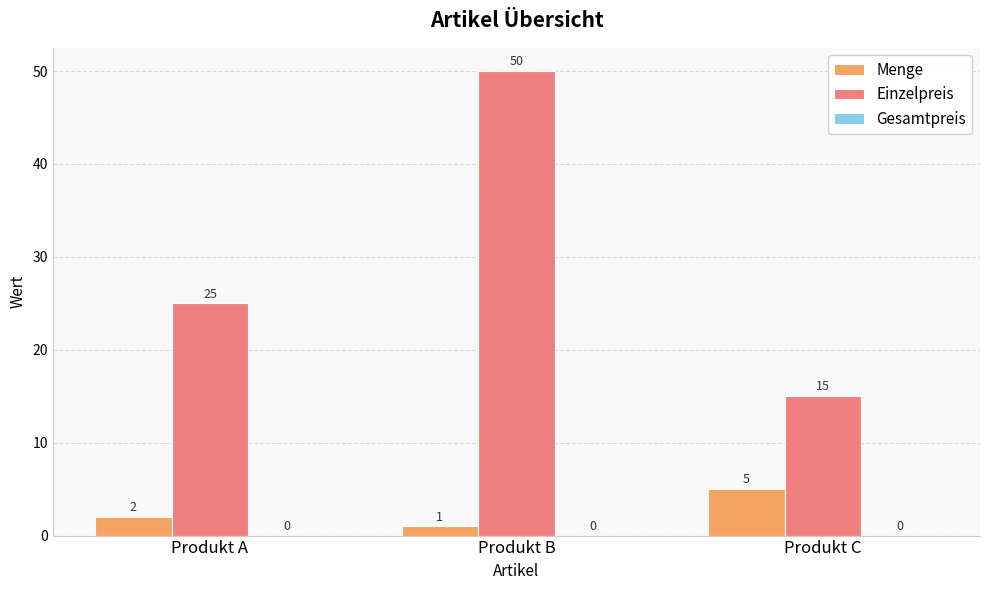

At which category is the sum across all series the highest?

Produkt B